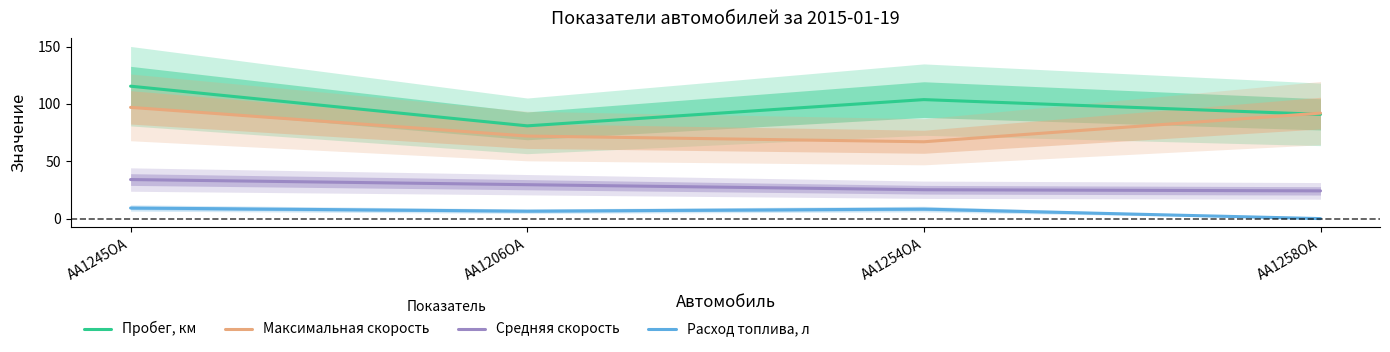

At how many categories does at least one series exceed 40?

4